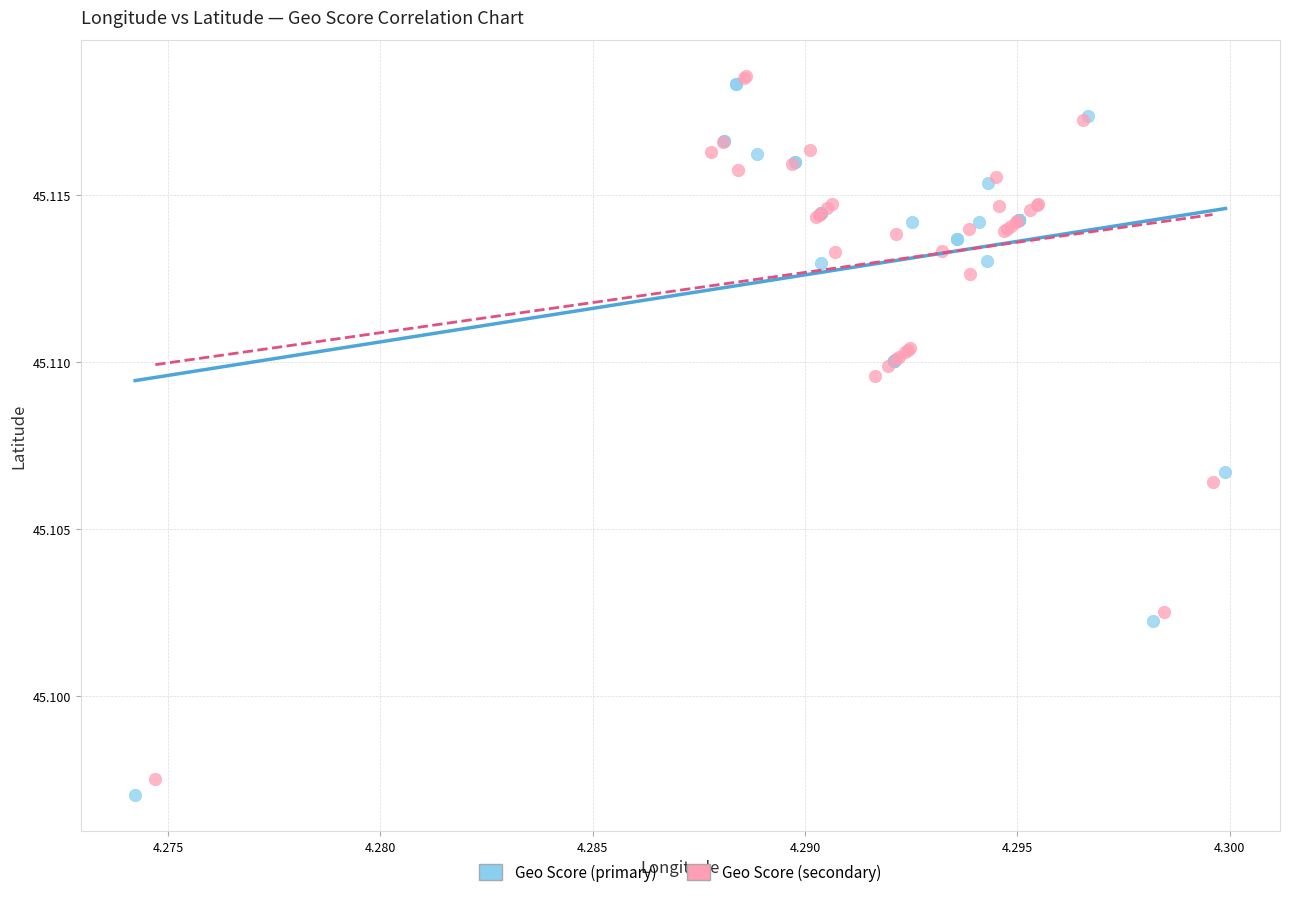

Which series has the largest Y range (max minus min)?

Geo Score (primary)